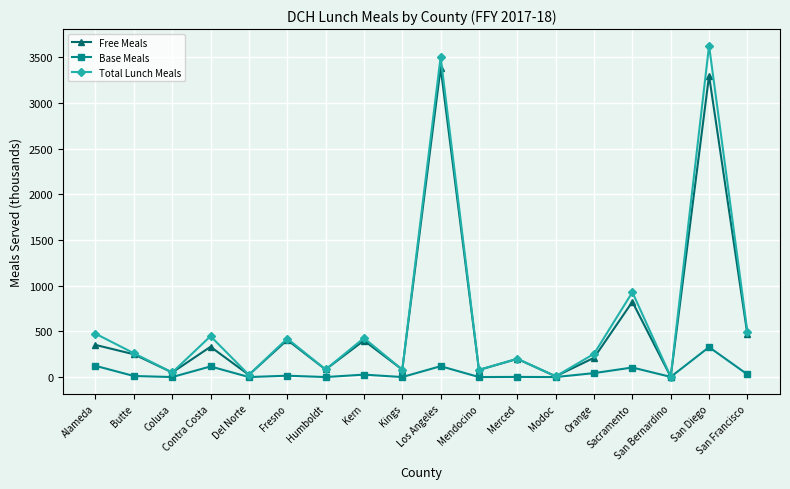

Which series has the largest total across all categories?

Total Lunch Meals